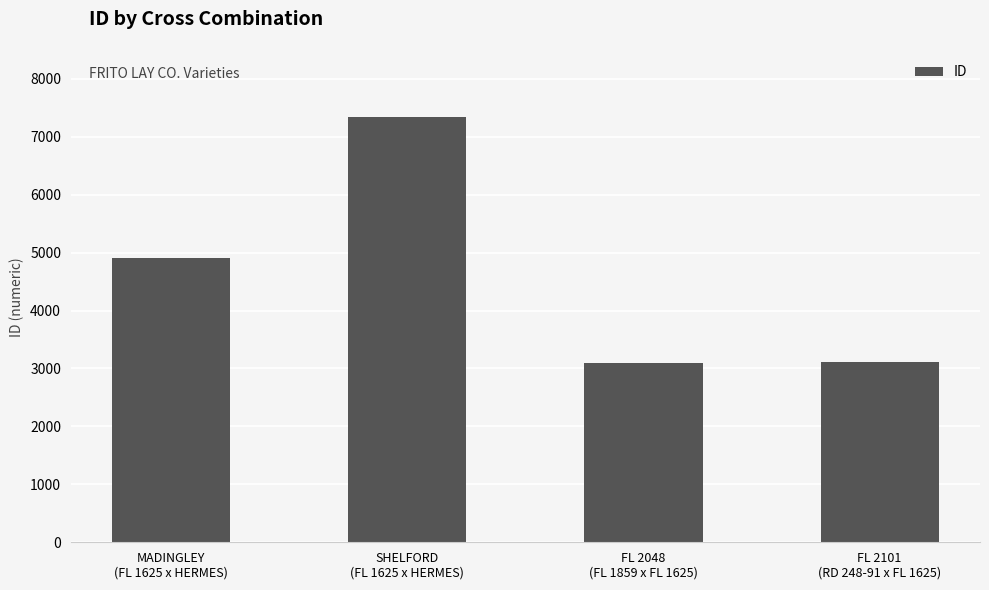

What position from the right is MADINGLEY
(FL 1625 x HERMES)?

4